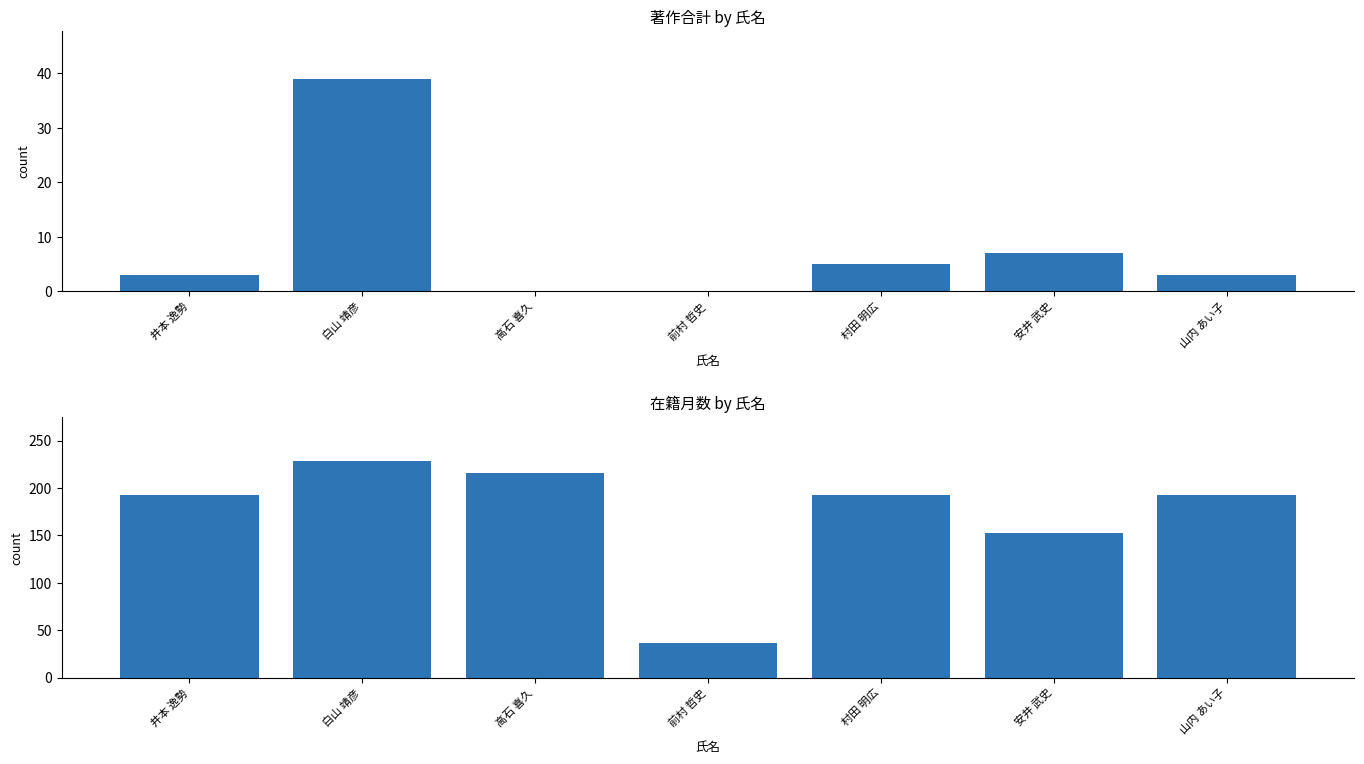

The value of 在籍月数 at 安井 武史 is 152. True or false?

True